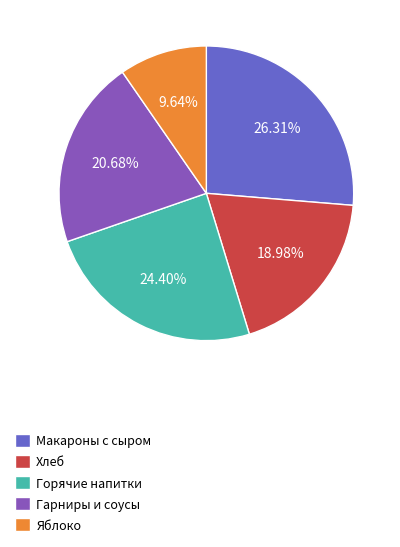

To the nearest percent, what percentage of the pie is Макароны с сыром?

26%